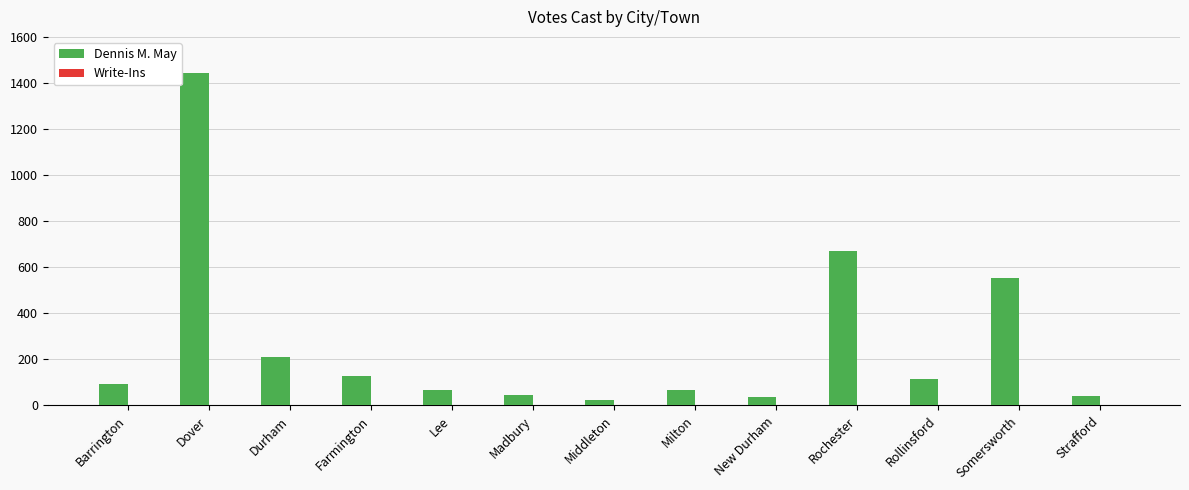

At which label is the value closest to 735?

Rochester